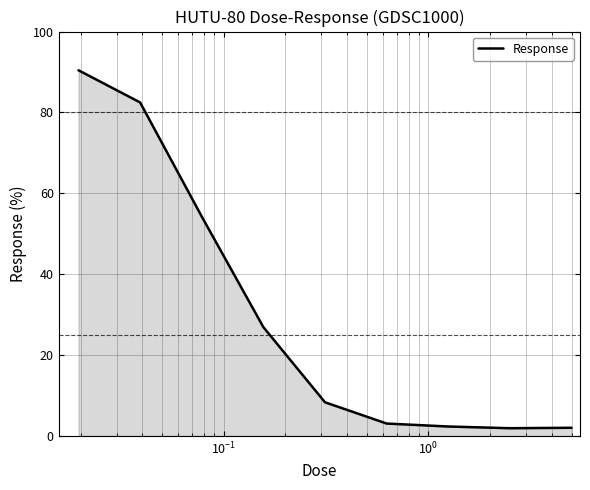

What is the greatest value displayed?

90.4